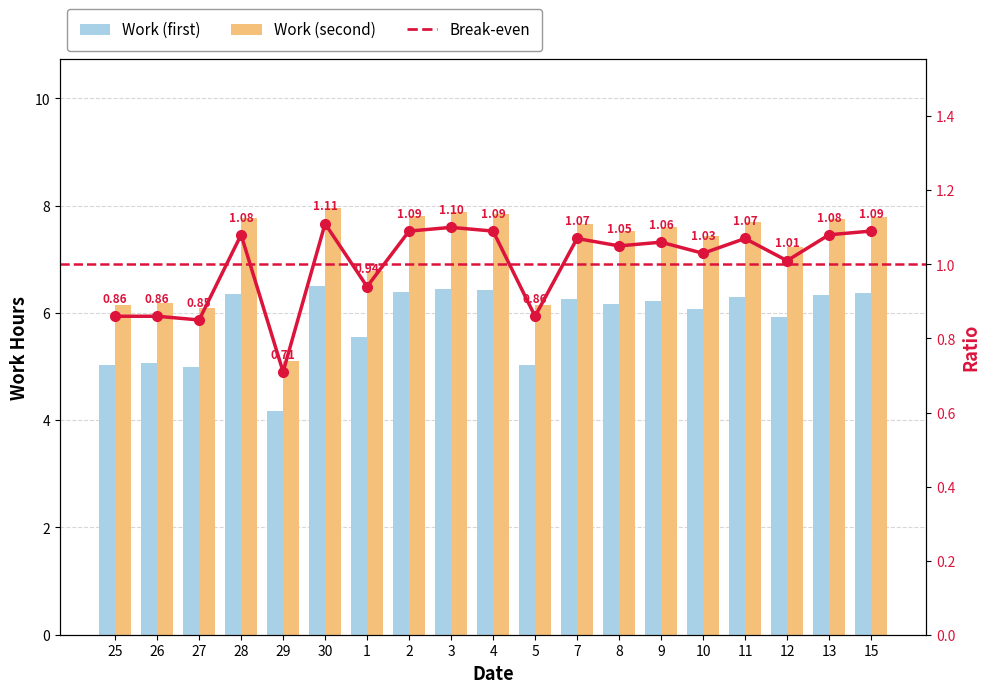

Reading left to right, extract all data points from this chart.

5.0	5.1	5.0	6.3	4.2	6.5	5.5	6.4	6.4	6.4	5.0	6.3	6.2	6.2	6.1	6.3	5.9	6.3	6.4